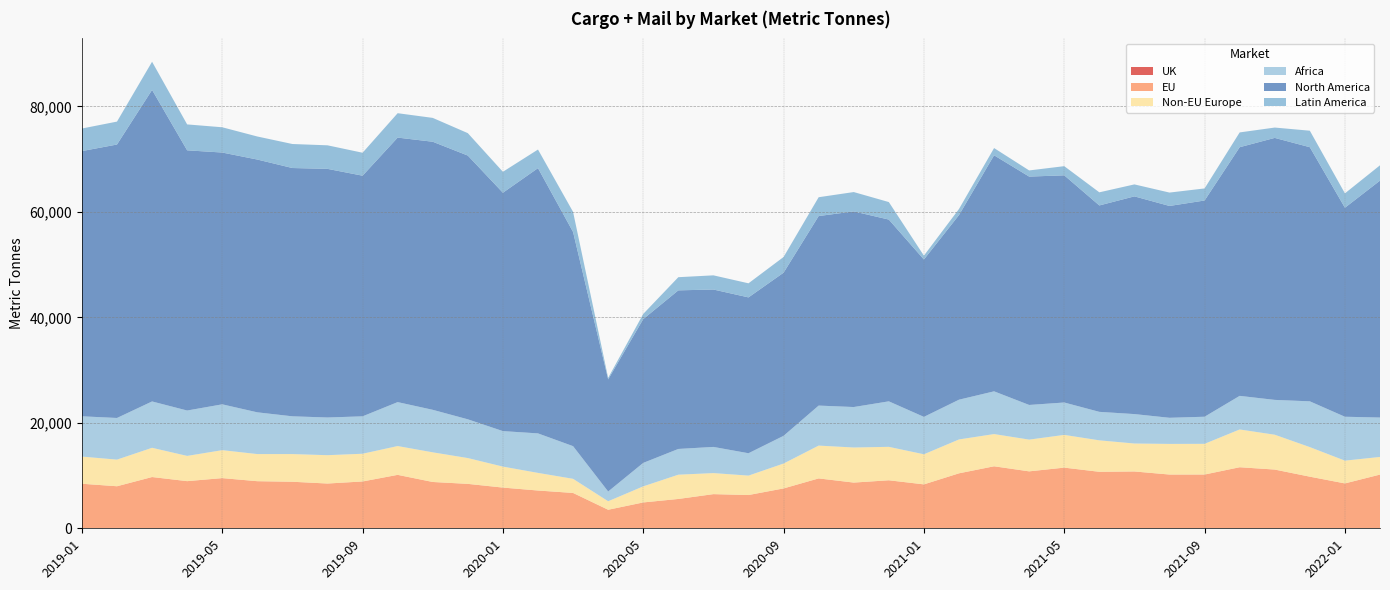

Reading left to right, extract all data points from this chart.

UK: 36.2	68.6	45.8	43.7	47.3	45.7	53.7	48.5	43.7	55.7	52.5	48.9	57.9	35.8	49.0	1.4	55.1	7.4	2.7	9.1	6.3	10.3	5.5	4.7	7.1	39.9	10.0	6.0	19.7	25.5	19.3	39.4	20.8	19.8	5.6	10.0	11.0	3.8
EU: 8411.2	7904.5	9675.4	8897.6	9469.0	8885.5	8772.2	8442.3	8837.0	10078.4	8730.2	8375.6	7662.8	7127.8	6653.0	3514.3	4849.1	5555.1	6475.9	6297.4	7553.5	9449.1	8664.0	9102.5	8320.9	10387.0	11749.0	10792.6	11485.6	10688.1	10756.7	10154.9	10175.6	11559.6	11132.3	9778.8	8499.1	10183.2
Non-EU Europe: 5152.5	5051.8	5545.9	4788.0	5302.9	5146.5	5251.0	5375.5	5259.4	5465.4	5625.6	4896.7	3979.5	3344.2	2682.2	1614.9	3051.0	4605.6	3992.3	3686.6	4724.0	6226.4	6653.7	6342.7	5708.9	6424.7	6112.9	6021.5	6208.8	5967.9	5303.3	5809.6	5823.2	7164.8	6609.4	5609.4	4321.5	3345.6
Africa: 7640.5	7898.4	8790.6	8607.0	8691.5	7915.4	7160.7	7146.8	7093.6	8333.1	8062.6	7348.8	6733.0	7490.9	6194.5	1847.6	4451.0	4879.8	4962.0	4241.7	5252.7	7586.7	7675.1	8627.8	7094.4	7539.6	8103.4	6571.4	6143.9	5403.5	5581.9	4953.3	5139.4	6372.4	6604.8	8683.2	8325.5	7472.3
North America: 50297.5	51857.4	59081.1	49345.0	47751.4	47939.2	47087.9	47152.5	45636.1	50162.1	50838.4	50017.5	45205.7	50305.6	40615.5	21261.0	27267.1	30076.3	29851.1	29553.7	30937.8	35945.6	37095.7	34470.8	29844.7	35010.8	44763.7	43309.2	43082.6	39142.4	41287.4	40173.2	41007.9	47155.5	49685.2	48191.9	39635.4	44929.6
Latin America: 4278.9	4349.0	5344.3	4915.6	4792.9	4372.6	4553.9	4466.6	4355.3	4628.7	4523.4	4252.4	3972.5	3526.4	3818.2	288.9	982.3	2497.2	2688.5	2672.9	2978.0	3569.2	3673.9	3322.1	730.7	1158.5	1371.8	1167.3	1737.2	2488.9	2271.0	2539.3	2286.0	2804.6	1962.9	3128.8	2729.1	2908.1